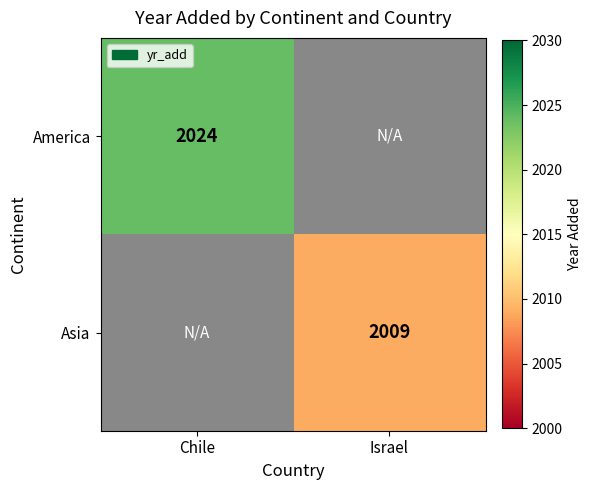

The value of Asia at Israel is 2009. True or false?

True